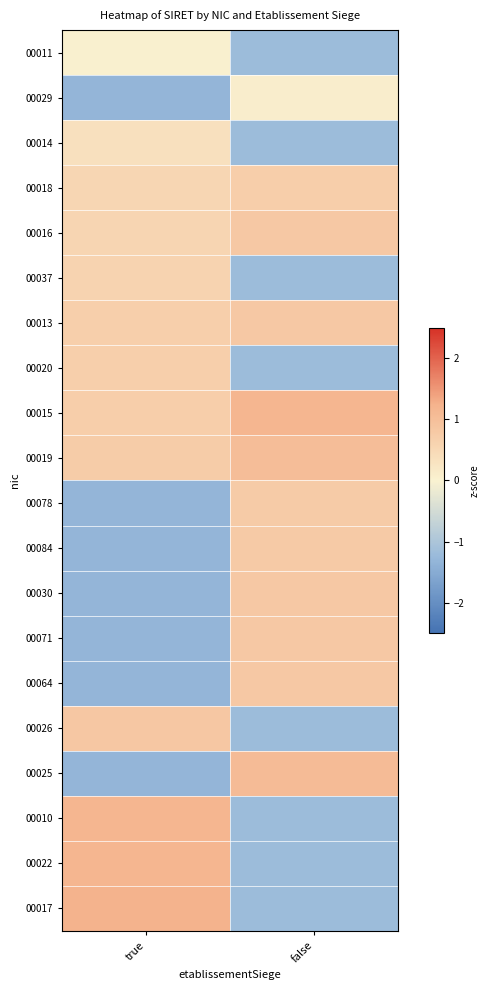

What is the minimum value shown in the chart?

-1.3